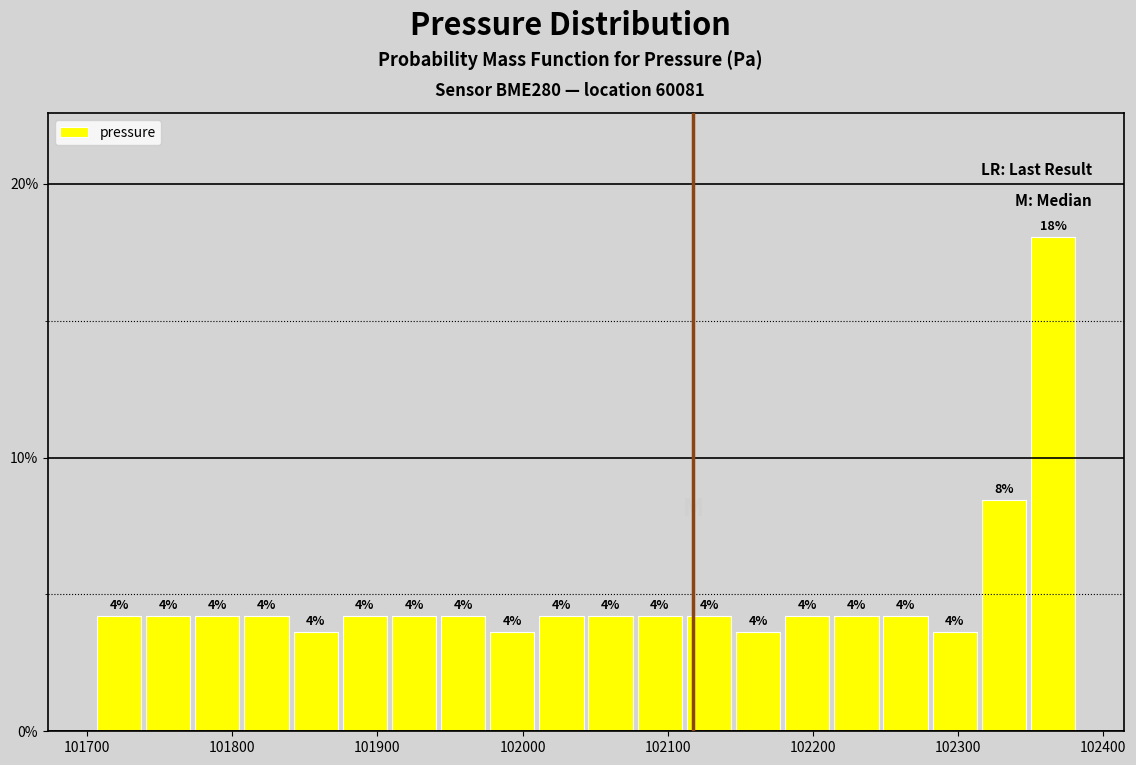

Read against the x-axis, roughly where is the centre of the tallest bar?

102370